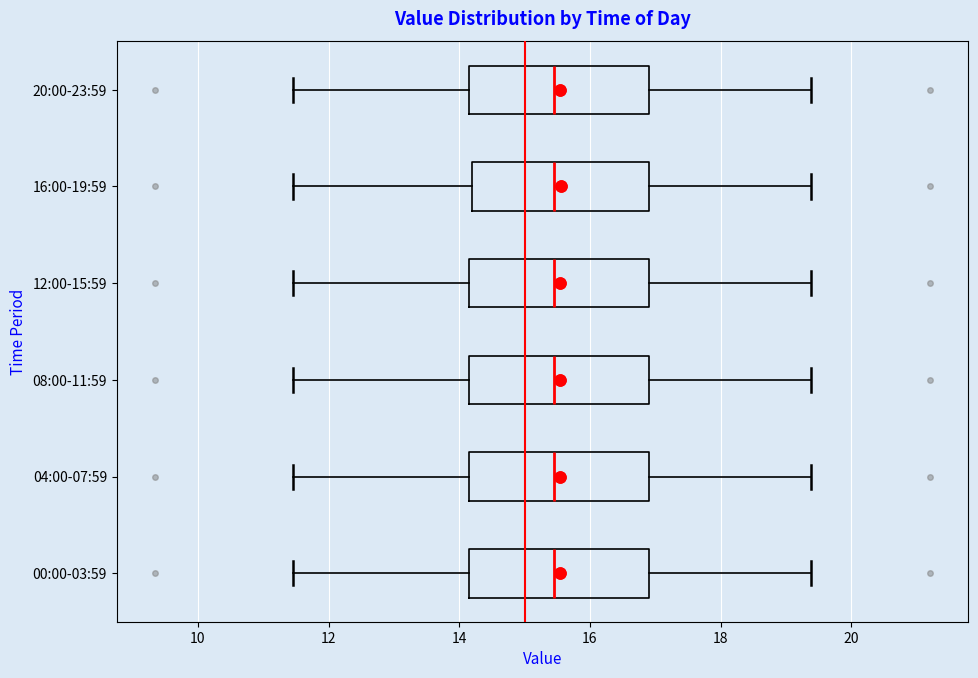

Where does the median line of the box for 12:00-15:59 sit on the x-axis? The values are not printed on the chart, so give them approximately, as read against the axis.

15.4